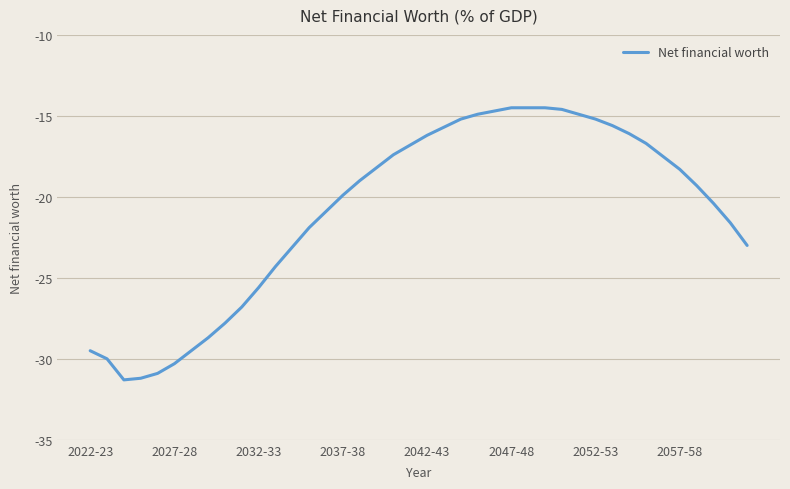

What is the maximum value shown in the chart?

-14.5